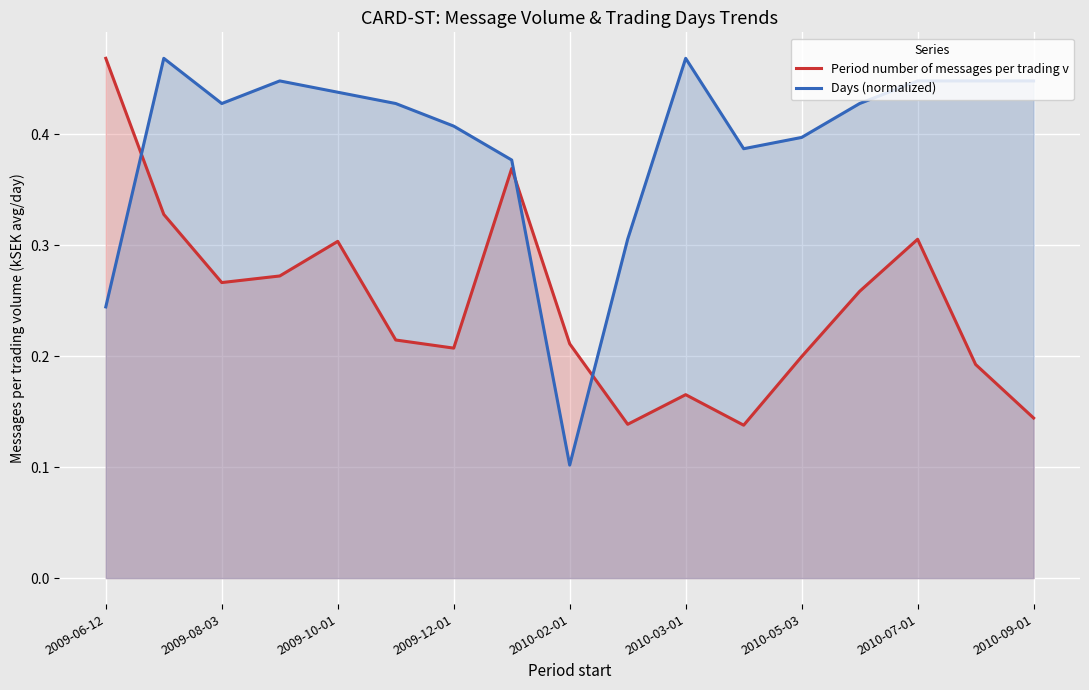

Where is the first local minimum for Period number of messages per trading v?

2009-08-03